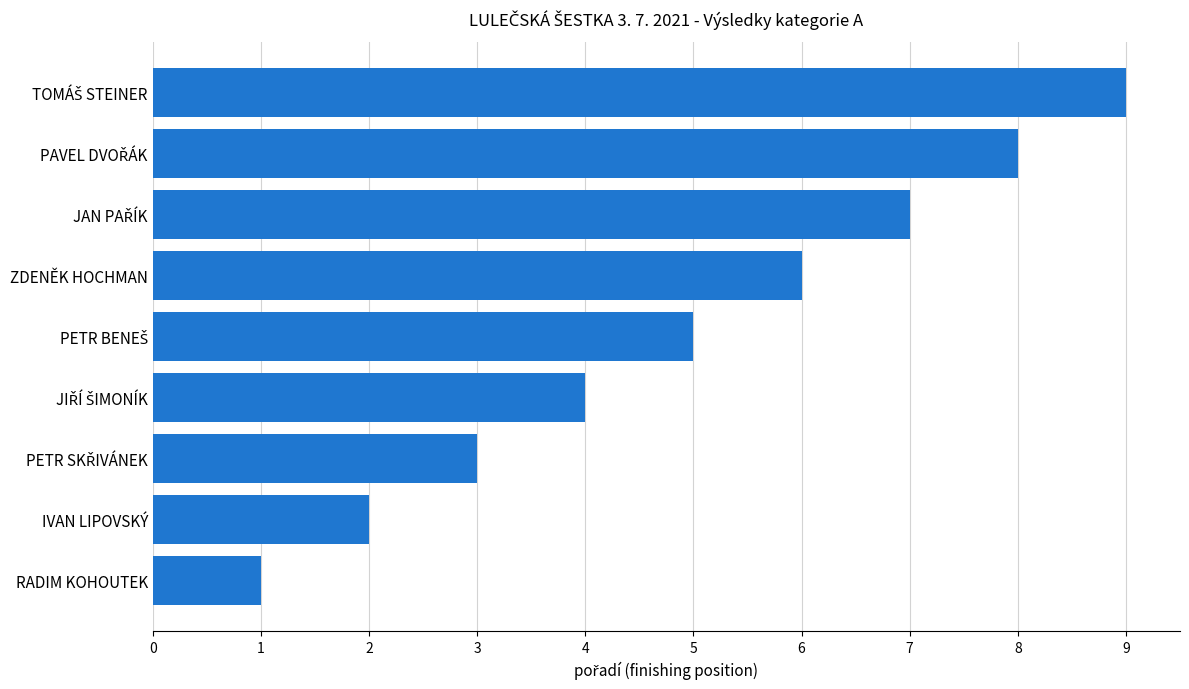

Is it true that the value at ZDENĚK HOCHMAN is 6?

True